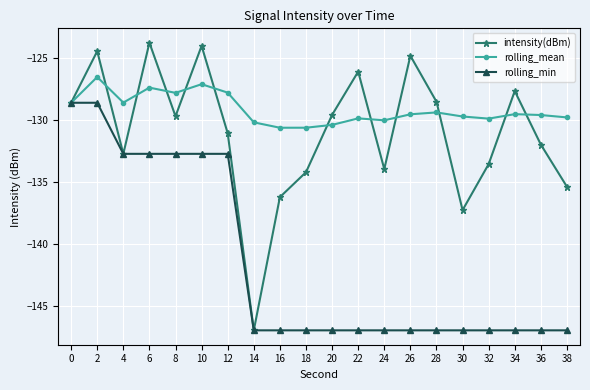

Rank the series at 30 from lowest to highest value.

rolling_min, intensity(dBm), rolling_mean